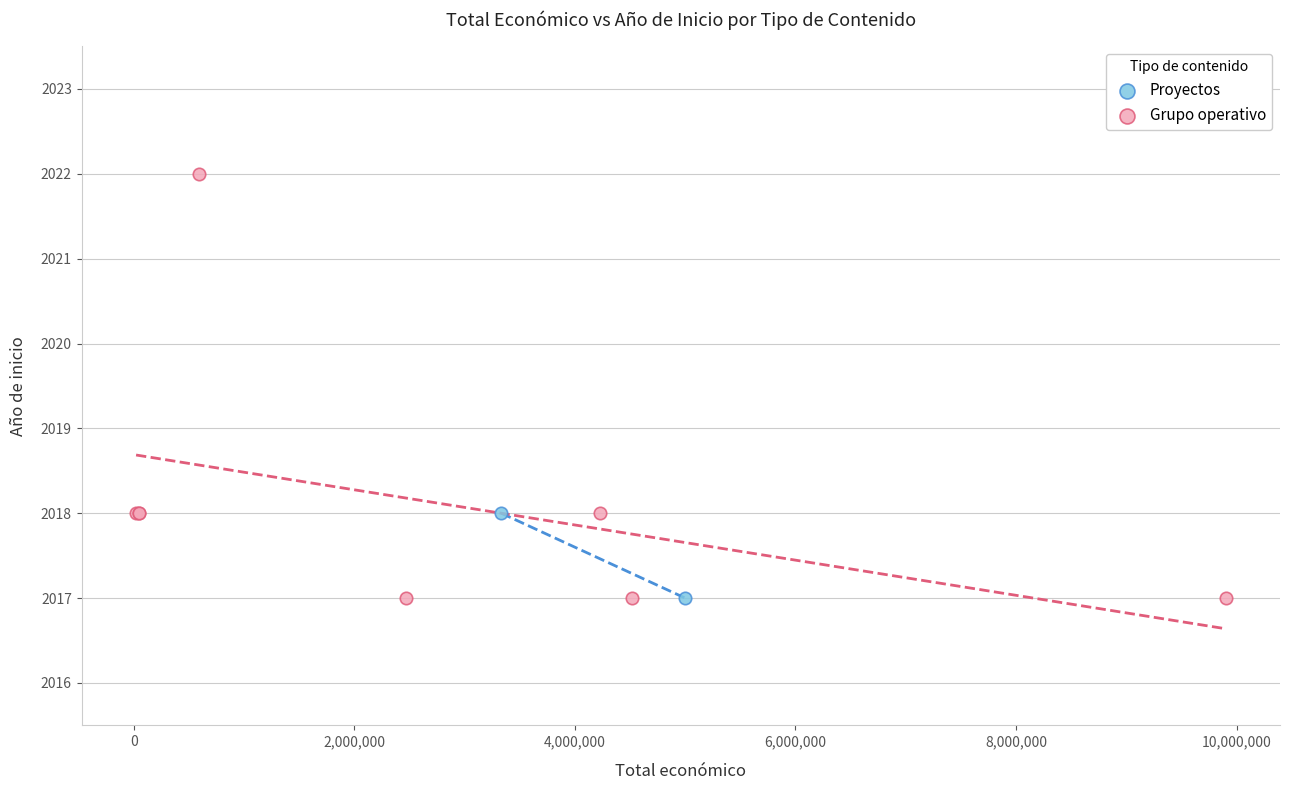

What are all the series names shown in the legend?

Proyectos, Grupo operativo